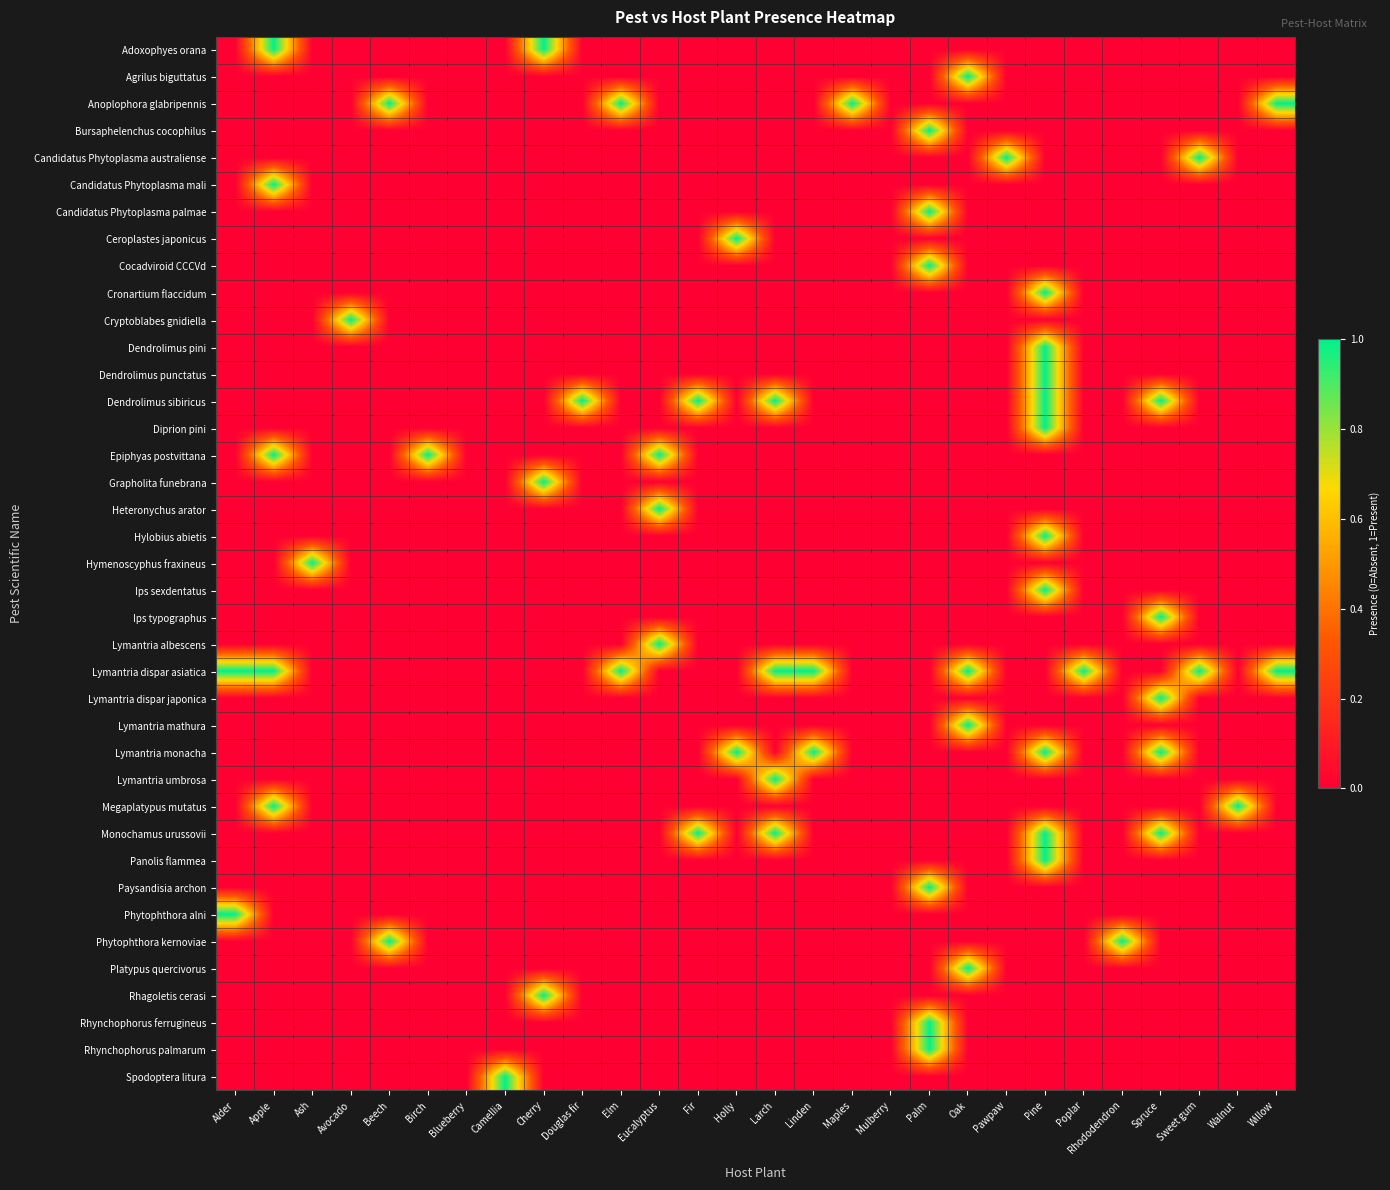

Reading left to right, extract all data points from this chart.

Adoxophyes orana: Alder=0	Apple=1	Ash=0	Avocado=0	Beech=0	Birch=0	Blueberry=0	Camellia=0	Cherry=1	Douglas fir=0	Elm=0	Eucalyptus=0	Fir=0	Holly=0	Larch=0	Linden=0	Maples=0	Mulberry=0	Palm=0	Oak=0	Pawpaw=0	Pine=0	Poplar=0	Rhododendron=0	Spruce=0	Sweet gum=0	Walnut=0	Willow=0
Agrilus biguttatus: Alder=0	Apple=0	Ash=0	Avocado=0	Beech=0	Birch=0	Blueberry=0	Camellia=0	Cherry=0	Douglas fir=0	Elm=0	Eucalyptus=0	Fir=0	Holly=0	Larch=0	Linden=0	Maples=0	Mulberry=0	Palm=0	Oak=1	Pawpaw=0	Pine=0	Poplar=0	Rhododendron=0	Spruce=0	Sweet gum=0	Walnut=0	Willow=0
Anoplophora glabripennis: Alder=0	Apple=0	Ash=0	Avocado=0	Beech=1	Birch=0	Blueberry=0	Camellia=0	Cherry=0	Douglas fir=0	Elm=1	Eucalyptus=0	Fir=0	Holly=0	Larch=0	Linden=0	Maples=1	Mulberry=0	Palm=0	Oak=0	Pawpaw=0	Pine=0	Poplar=0	Rhododendron=0	Spruce=0	Sweet gum=0	Walnut=0	Willow=1
Bursaphelenchus cocophilus: Alder=0	Apple=0	Ash=0	Avocado=0	Beech=0	Birch=0	Blueberry=0	Camellia=0	Cherry=0	Douglas fir=0	Elm=0	Eucalyptus=0	Fir=0	Holly=0	Larch=0	Linden=0	Maples=0	Mulberry=0	Palm=1	Oak=0	Pawpaw=0	Pine=0	Poplar=0	Rhododendron=0	Spruce=0	Sweet gum=0	Walnut=0	Willow=0
Candidatus Phytoplasma australiense: Alder=0	Apple=0	Ash=0	Avocado=0	Beech=0	Birch=0	Blueberry=0	Camellia=0	Cherry=0	Douglas fir=0	Elm=0	Eucalyptus=0	Fir=0	Holly=0	Larch=0	Linden=0	Maples=0	Mulberry=0	Palm=0	Oak=0	Pawpaw=1	Pine=0	Poplar=0	Rhododendron=0	Spruce=0	Sweet gum=1	Walnut=0	Willow=0
Candidatus Phytoplasma mali: Alder=0	Apple=1	Ash=0	Avocado=0	Beech=0	Birch=0	Blueberry=0	Camellia=0	Cherry=0	Douglas fir=0	Elm=0	Eucalyptus=0	Fir=0	Holly=0	Larch=0	Linden=0	Maples=0	Mulberry=0	Palm=0	Oak=0	Pawpaw=0	Pine=0	Poplar=0	Rhododendron=0	Spruce=0	Sweet gum=0	Walnut=0	Willow=0
Candidatus Phytoplasma palmae: Alder=0	Apple=0	Ash=0	Avocado=0	Beech=0	Birch=0	Blueberry=0	Camellia=0	Cherry=0	Douglas fir=0	Elm=0	Eucalyptus=0	Fir=0	Holly=0	Larch=0	Linden=0	Maples=0	Mulberry=0	Palm=1	Oak=0	Pawpaw=0	Pine=0	Poplar=0	Rhododendron=0	Spruce=0	Sweet gum=0	Walnut=0	Willow=0
Ceroplastes japonicus: Alder=0	Apple=0	Ash=0	Avocado=0	Beech=0	Birch=0	Blueberry=0	Camellia=0	Cherry=0	Douglas fir=0	Elm=0	Eucalyptus=0	Fir=0	Holly=1	Larch=0	Linden=0	Maples=0	Mulberry=0	Palm=0	Oak=0	Pawpaw=0	Pine=0	Poplar=0	Rhododendron=0	Spruce=0	Sweet gum=0	Walnut=0	Willow=0
Cocadviroid CCCVd: Alder=0	Apple=0	Ash=0	Avocado=0	Beech=0	Birch=0	Blueberry=0	Camellia=0	Cherry=0	Douglas fir=0	Elm=0	Eucalyptus=0	Fir=0	Holly=0	Larch=0	Linden=0	Maples=0	Mulberry=0	Palm=1	Oak=0	Pawpaw=0	Pine=0	Poplar=0	Rhododendron=0	Spruce=0	Sweet gum=0	Walnut=0	Willow=0
Cronartium flaccidum: Alder=0	Apple=0	Ash=0	Avocado=0	Beech=0	Birch=0	Blueberry=0	Camellia=0	Cherry=0	Douglas fir=0	Elm=0	Eucalyptus=0	Fir=0	Holly=0	Larch=0	Linden=0	Maples=0	Mulberry=0	Palm=0	Oak=0	Pawpaw=0	Pine=1	Poplar=0	Rhododendron=0	Spruce=0	Sweet gum=0	Walnut=0	Willow=0
Cryptoblabes gnidiella: Alder=0	Apple=0	Ash=0	Avocado=1	Beech=0	Birch=0	Blueberry=0	Camellia=0	Cherry=0	Douglas fir=0	Elm=0	Eucalyptus=0	Fir=0	Holly=0	Larch=0	Linden=0	Maples=0	Mulberry=0	Palm=0	Oak=0	Pawpaw=0	Pine=0	Poplar=0	Rhododendron=0	Spruce=0	Sweet gum=0	Walnut=0	Willow=0
Dendrolimus pini: Alder=0	Apple=0	Ash=0	Avocado=0	Beech=0	Birch=0	Blueberry=0	Camellia=0	Cherry=0	Douglas fir=0	Elm=0	Eucalyptus=0	Fir=0	Holly=0	Larch=0	Linden=0	Maples=0	Mulberry=0	Palm=0	Oak=0	Pawpaw=0	Pine=1	Poplar=0	Rhododendron=0	Spruce=0	Sweet gum=0	Walnut=0	Willow=0
Dendrolimus punctatus: Alder=0	Apple=0	Ash=0	Avocado=0	Beech=0	Birch=0	Blueberry=0	Camellia=0	Cherry=0	Douglas fir=0	Elm=0	Eucalyptus=0	Fir=0	Holly=0	Larch=0	Linden=0	Maples=0	Mulberry=0	Palm=0	Oak=0	Pawpaw=0	Pine=1	Poplar=0	Rhododendron=0	Spruce=0	Sweet gum=0	Walnut=0	Willow=0
Dendrolimus sibiricus: Alder=0	Apple=0	Ash=0	Avocado=0	Beech=0	Birch=0	Blueberry=0	Camellia=0	Cherry=0	Douglas fir=1	Elm=0	Eucalyptus=0	Fir=1	Holly=0	Larch=1	Linden=0	Maples=0	Mulberry=0	Palm=0	Oak=0	Pawpaw=0	Pine=1	Poplar=0	Rhododendron=0	Spruce=1	Sweet gum=0	Walnut=0	Willow=0
Diprion pini: Alder=0	Apple=0	Ash=0	Avocado=0	Beech=0	Birch=0	Blueberry=0	Camellia=0	Cherry=0	Douglas fir=0	Elm=0	Eucalyptus=0	Fir=0	Holly=0	Larch=0	Linden=0	Maples=0	Mulberry=0	Palm=0	Oak=0	Pawpaw=0	Pine=1	Poplar=0	Rhododendron=0	Spruce=0	Sweet gum=0	Walnut=0	Willow=0
Epiphyas postvittana: Alder=0	Apple=1	Ash=0	Avocado=0	Beech=0	Birch=1	Blueberry=0	Camellia=0	Cherry=0	Douglas fir=0	Elm=0	Eucalyptus=1	Fir=0	Holly=0	Larch=0	Linden=0	Maples=0	Mulberry=0	Palm=0	Oak=0	Pawpaw=0	Pine=0	Poplar=0	Rhododendron=0	Spruce=0	Sweet gum=0	Walnut=0	Willow=0
Grapholita funebrana: Alder=0	Apple=0	Ash=0	Avocado=0	Beech=0	Birch=0	Blueberry=0	Camellia=0	Cherry=1	Douglas fir=0	Elm=0	Eucalyptus=0	Fir=0	Holly=0	Larch=0	Linden=0	Maples=0	Mulberry=0	Palm=0	Oak=0	Pawpaw=0	Pine=0	Poplar=0	Rhododendron=0	Spruce=0	Sweet gum=0	Walnut=0	Willow=0
Heteronychus arator: Alder=0	Apple=0	Ash=0	Avocado=0	Beech=0	Birch=0	Blueberry=0	Camellia=0	Cherry=0	Douglas fir=0	Elm=0	Eucalyptus=1	Fir=0	Holly=0	Larch=0	Linden=0	Maples=0	Mulberry=0	Palm=0	Oak=0	Pawpaw=0	Pine=0	Poplar=0	Rhododendron=0	Spruce=0	Sweet gum=0	Walnut=0	Willow=0
Hylobius abietis: Alder=0	Apple=0	Ash=0	Avocado=0	Beech=0	Birch=0	Blueberry=0	Camellia=0	Cherry=0	Douglas fir=0	Elm=0	Eucalyptus=0	Fir=0	Holly=0	Larch=0	Linden=0	Maples=0	Mulberry=0	Palm=0	Oak=0	Pawpaw=0	Pine=1	Poplar=0	Rhododendron=0	Spruce=0	Sweet gum=0	Walnut=0	Willow=0
Hymenoscyphus fraxineus: Alder=0	Apple=0	Ash=1	Avocado=0	Beech=0	Birch=0	Blueberry=0	Camellia=0	Cherry=0	Douglas fir=0	Elm=0	Eucalyptus=0	Fir=0	Holly=0	Larch=0	Linden=0	Maples=0	Mulberry=0	Palm=0	Oak=0	Pawpaw=0	Pine=0	Poplar=0	Rhododendron=0	Spruce=0	Sweet gum=0	Walnut=0	Willow=0
Ips sexdentatus: Alder=0	Apple=0	Ash=0	Avocado=0	Beech=0	Birch=0	Blueberry=0	Camellia=0	Cherry=0	Douglas fir=0	Elm=0	Eucalyptus=0	Fir=0	Holly=0	Larch=0	Linden=0	Maples=0	Mulberry=0	Palm=0	Oak=0	Pawpaw=0	Pine=1	Poplar=0	Rhododendron=0	Spruce=0	Sweet gum=0	Walnut=0	Willow=0
Ips typographus: Alder=0	Apple=0	Ash=0	Avocado=0	Beech=0	Birch=0	Blueberry=0	Camellia=0	Cherry=0	Douglas fir=0	Elm=0	Eucalyptus=0	Fir=0	Holly=0	Larch=0	Linden=0	Maples=0	Mulberry=0	Palm=0	Oak=0	Pawpaw=0	Pine=0	Poplar=0	Rhododendron=0	Spruce=1	Sweet gum=0	Walnut=0	Willow=0
Lymantria albescens: Alder=0	Apple=0	Ash=0	Avocado=0	Beech=0	Birch=0	Blueberry=0	Camellia=0	Cherry=0	Douglas fir=0	Elm=0	Eucalyptus=1	Fir=0	Holly=0	Larch=0	Linden=0	Maples=0	Mulberry=0	Palm=0	Oak=0	Pawpaw=0	Pine=0	Poplar=0	Rhododendron=0	Spruce=0	Sweet gum=0	Walnut=0	Willow=0
Lymantria dispar asiatica: Alder=1	Apple=1	Ash=0	Avocado=0	Beech=0	Birch=0	Blueberry=0	Camellia=0	Cherry=0	Douglas fir=0	Elm=1	Eucalyptus=0	Fir=0	Holly=0	Larch=1	Linden=1	Maples=0	Mulberry=0	Palm=0	Oak=1	Pawpaw=0	Pine=0	Poplar=1	Rhododendron=0	Spruce=0	Sweet gum=1	Walnut=0	Willow=1
Lymantria dispar japonica: Alder=0	Apple=0	Ash=0	Avocado=0	Beech=0	Birch=0	Blueberry=0	Camellia=0	Cherry=0	Douglas fir=0	Elm=0	Eucalyptus=0	Fir=0	Holly=0	Larch=0	Linden=0	Maples=0	Mulberry=0	Palm=0	Oak=0	Pawpaw=0	Pine=0	Poplar=0	Rhododendron=0	Spruce=1	Sweet gum=0	Walnut=0	Willow=0
Lymantria mathura: Alder=0	Apple=0	Ash=0	Avocado=0	Beech=0	Birch=0	Blueberry=0	Camellia=0	Cherry=0	Douglas fir=0	Elm=0	Eucalyptus=0	Fir=0	Holly=0	Larch=0	Linden=0	Maples=0	Mulberry=0	Palm=0	Oak=1	Pawpaw=0	Pine=0	Poplar=0	Rhododendron=0	Spruce=0	Sweet gum=0	Walnut=0	Willow=0
Lymantria monacha: Alder=0	Apple=0	Ash=0	Avocado=0	Beech=0	Birch=0	Blueberry=0	Camellia=0	Cherry=0	Douglas fir=0	Elm=0	Eucalyptus=0	Fir=0	Holly=1	Larch=0	Linden=1	Maples=0	Mulberry=0	Palm=0	Oak=0	Pawpaw=0	Pine=1	Poplar=0	Rhododendron=0	Spruce=1	Sweet gum=0	Walnut=0	Willow=0
Lymantria umbrosa: Alder=0	Apple=0	Ash=0	Avocado=0	Beech=0	Birch=0	Blueberry=0	Camellia=0	Cherry=0	Douglas fir=0	Elm=0	Eucalyptus=0	Fir=0	Holly=0	Larch=1	Linden=0	Maples=0	Mulberry=0	Palm=0	Oak=0	Pawpaw=0	Pine=0	Poplar=0	Rhododendron=0	Spruce=0	Sweet gum=0	Walnut=0	Willow=0
Megaplatypus mutatus: Alder=0	Apple=1	Ash=0	Avocado=0	Beech=0	Birch=0	Blueberry=0	Camellia=0	Cherry=0	Douglas fir=0	Elm=0	Eucalyptus=0	Fir=0	Holly=0	Larch=0	Linden=0	Maples=0	Mulberry=0	Palm=0	Oak=0	Pawpaw=0	Pine=0	Poplar=0	Rhododendron=0	Spruce=0	Sweet gum=0	Walnut=1	Willow=0
Monochamus urussovii: Alder=0	Apple=0	Ash=0	Avocado=0	Beech=0	Birch=0	Blueberry=0	Camellia=0	Cherry=0	Douglas fir=0	Elm=0	Eucalyptus=0	Fir=1	Holly=0	Larch=1	Linden=0	Maples=0	Mulberry=0	Palm=0	Oak=0	Pawpaw=0	Pine=1	Poplar=0	Rhododendron=0	Spruce=1	Sweet gum=0	Walnut=0	Willow=0
Panolis flammea: Alder=0	Apple=0	Ash=0	Avocado=0	Beech=0	Birch=0	Blueberry=0	Camellia=0	Cherry=0	Douglas fir=0	Elm=0	Eucalyptus=0	Fir=0	Holly=0	Larch=0	Linden=0	Maples=0	Mulberry=0	Palm=0	Oak=0	Pawpaw=0	Pine=1	Poplar=0	Rhododendron=0	Spruce=0	Sweet gum=0	Walnut=0	Willow=0
Paysandisia archon: Alder=0	Apple=0	Ash=0	Avocado=0	Beech=0	Birch=0	Blueberry=0	Camellia=0	Cherry=0	Douglas fir=0	Elm=0	Eucalyptus=0	Fir=0	Holly=0	Larch=0	Linden=0	Maples=0	Mulberry=0	Palm=1	Oak=0	Pawpaw=0	Pine=0	Poplar=0	Rhododendron=0	Spruce=0	Sweet gum=0	Walnut=0	Willow=0
Phytophthora alni: Alder=1	Apple=0	Ash=0	Avocado=0	Beech=0	Birch=0	Blueberry=0	Camellia=0	Cherry=0	Douglas fir=0	Elm=0	Eucalyptus=0	Fir=0	Holly=0	Larch=0	Linden=0	Maples=0	Mulberry=0	Palm=0	Oak=0	Pawpaw=0	Pine=0	Poplar=0	Rhododendron=0	Spruce=0	Sweet gum=0	Walnut=0	Willow=0
Phytophthora kernoviae: Alder=0	Apple=0	Ash=0	Avocado=0	Beech=1	Birch=0	Blueberry=0	Camellia=0	Cherry=0	Douglas fir=0	Elm=0	Eucalyptus=0	Fir=0	Holly=0	Larch=0	Linden=0	Maples=0	Mulberry=0	Palm=0	Oak=0	Pawpaw=0	Pine=0	Poplar=0	Rhododendron=1	Spruce=0	Sweet gum=0	Walnut=0	Willow=0
Platypus quercivorus: Alder=0	Apple=0	Ash=0	Avocado=0	Beech=0	Birch=0	Blueberry=0	Camellia=0	Cherry=0	Douglas fir=0	Elm=0	Eucalyptus=0	Fir=0	Holly=0	Larch=0	Linden=0	Maples=0	Mulberry=0	Palm=0	Oak=1	Pawpaw=0	Pine=0	Poplar=0	Rhododendron=0	Spruce=0	Sweet gum=0	Walnut=0	Willow=0
Rhagoletis cerasi: Alder=0	Apple=0	Ash=0	Avocado=0	Beech=0	Birch=0	Blueberry=0	Camellia=0	Cherry=1	Douglas fir=0	Elm=0	Eucalyptus=0	Fir=0	Holly=0	Larch=0	Linden=0	Maples=0	Mulberry=0	Palm=0	Oak=0	Pawpaw=0	Pine=0	Poplar=0	Rhododendron=0	Spruce=0	Sweet gum=0	Walnut=0	Willow=0
Rhynchophorus ferrugineus: Alder=0	Apple=0	Ash=0	Avocado=0	Beech=0	Birch=0	Blueberry=0	Camellia=0	Cherry=0	Douglas fir=0	Elm=0	Eucalyptus=0	Fir=0	Holly=0	Larch=0	Linden=0	Maples=0	Mulberry=0	Palm=1	Oak=0	Pawpaw=0	Pine=0	Poplar=0	Rhododendron=0	Spruce=0	Sweet gum=0	Walnut=0	Willow=0
Rhynchophorus palmarum: Alder=0	Apple=0	Ash=0	Avocado=0	Beech=0	Birch=0	Blueberry=0	Camellia=0	Cherry=0	Douglas fir=0	Elm=0	Eucalyptus=0	Fir=0	Holly=0	Larch=0	Linden=0	Maples=0	Mulberry=0	Palm=1	Oak=0	Pawpaw=0	Pine=0	Poplar=0	Rhododendron=0	Spruce=0	Sweet gum=0	Walnut=0	Willow=0
Spodoptera litura: Alder=0	Apple=0	Ash=0	Avocado=0	Beech=0	Birch=0	Blueberry=0	Camellia=1	Cherry=0	Douglas fir=0	Elm=0	Eucalyptus=0	Fir=0	Holly=0	Larch=0	Linden=0	Maples=0	Mulberry=0	Palm=0	Oak=0	Pawpaw=0	Pine=0	Poplar=0	Rhododendron=0	Spruce=0	Sweet gum=0	Walnut=0	Willow=0